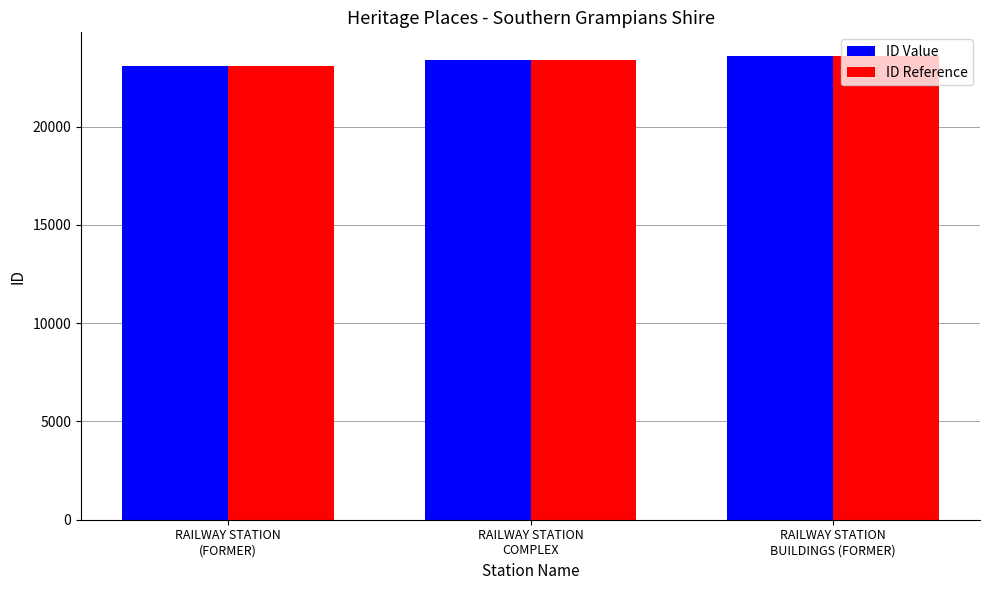

How many groups of bars are there?

3